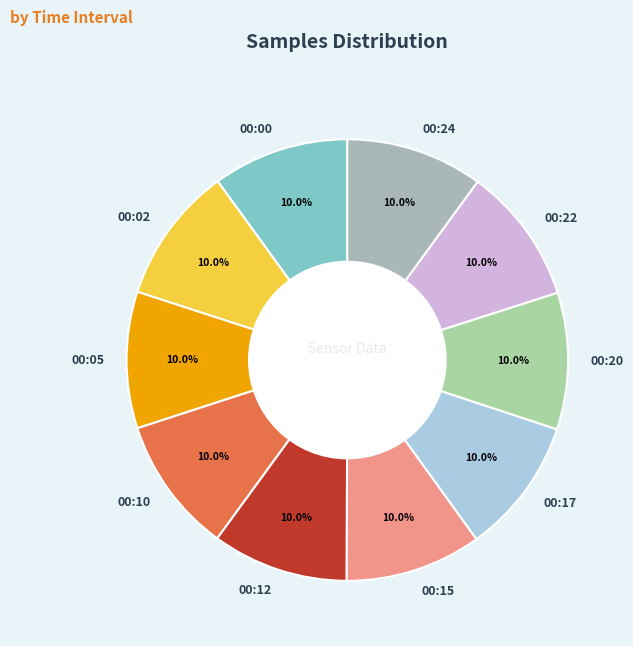

Combined, do 00:24 and 00:20 account for over 50%?

No